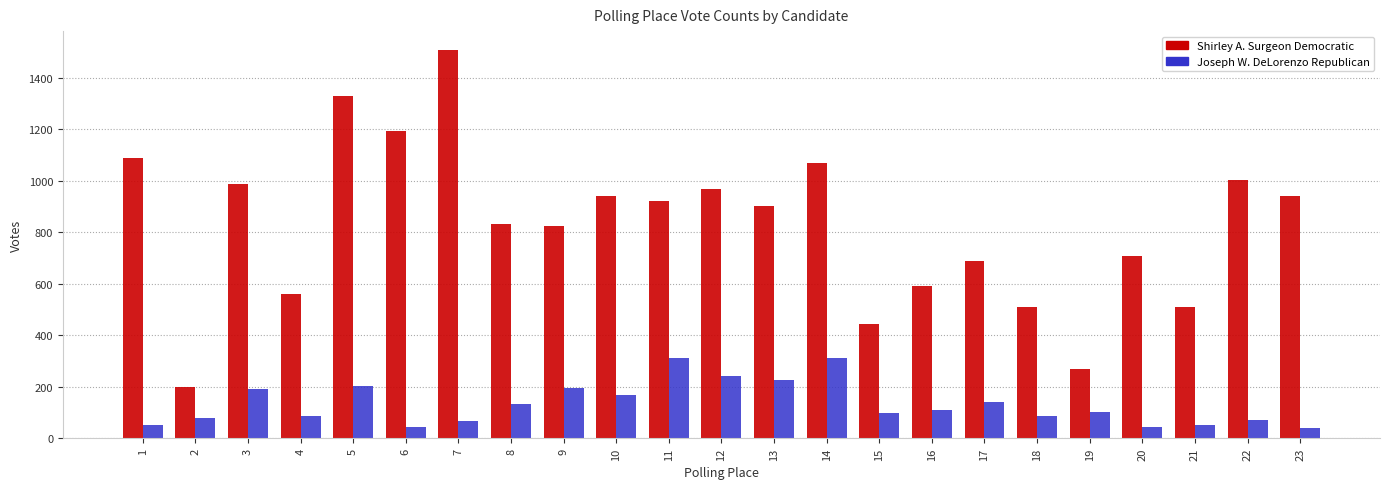

How many bars are there in each group?

2